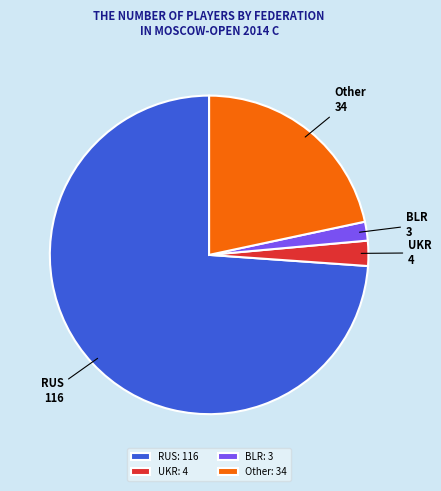

Approximately how many times larger is the value at Other: 34 compared to UKR: 4?

8.5